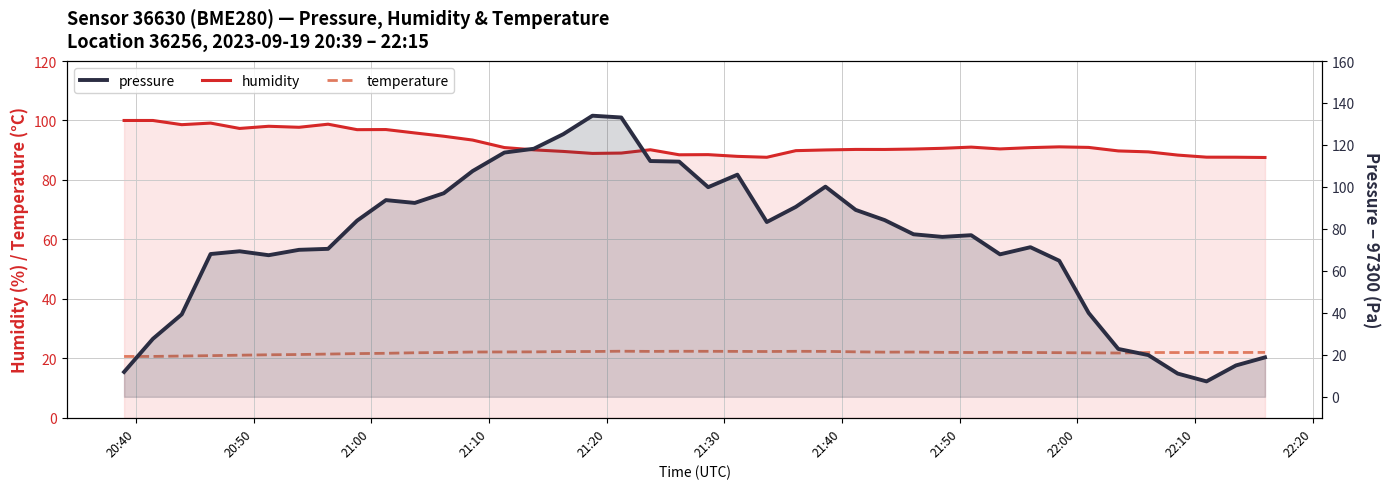

How many values in the pressure series are below 77?

19